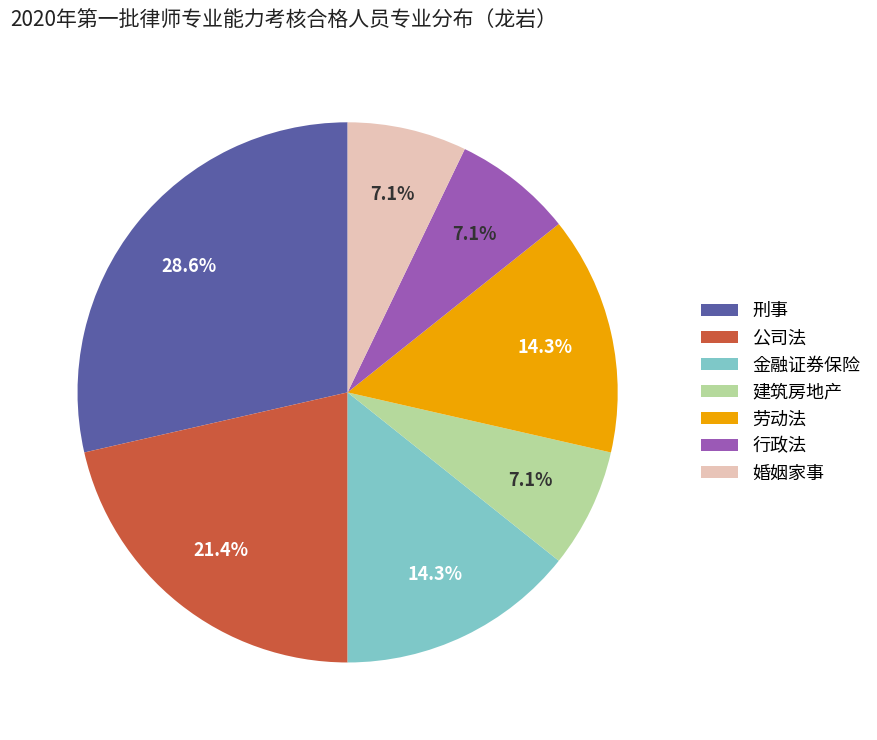

How many segments does this pie chart have?

7